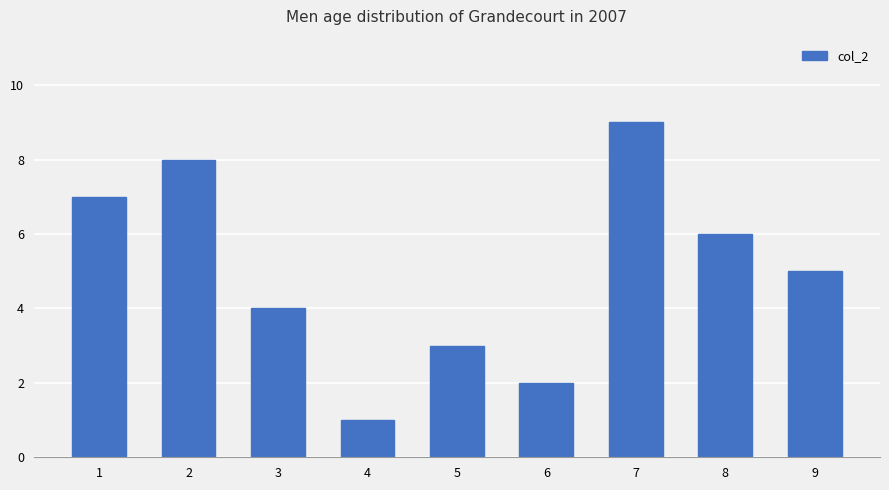

What is the difference between the second highest and minimum values?

7